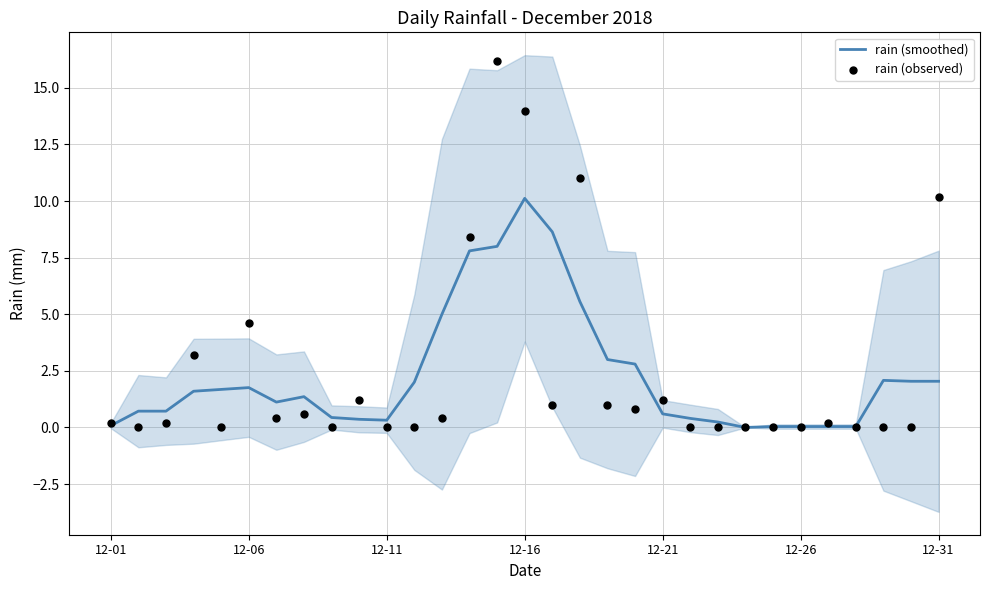

What is the total value across all series at 28?

2.1